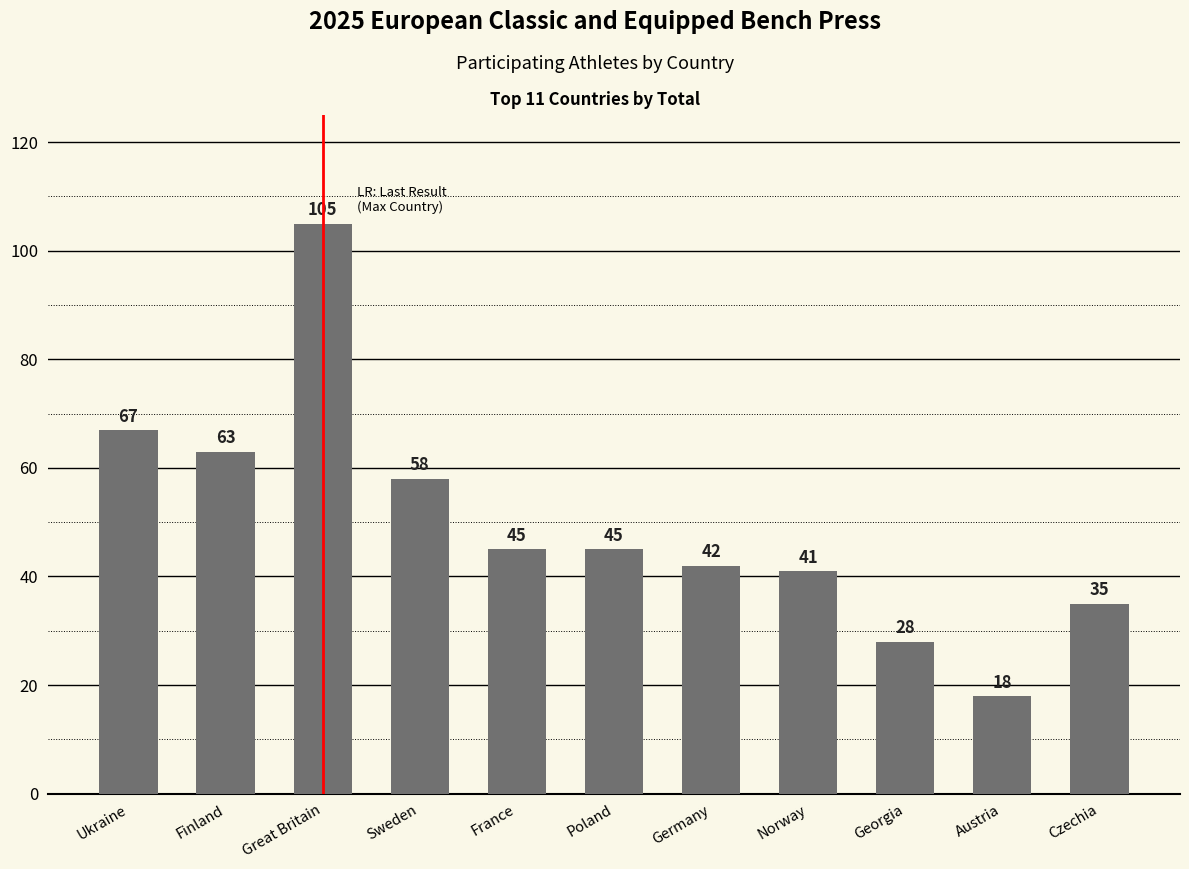

What position from the right is France?

7